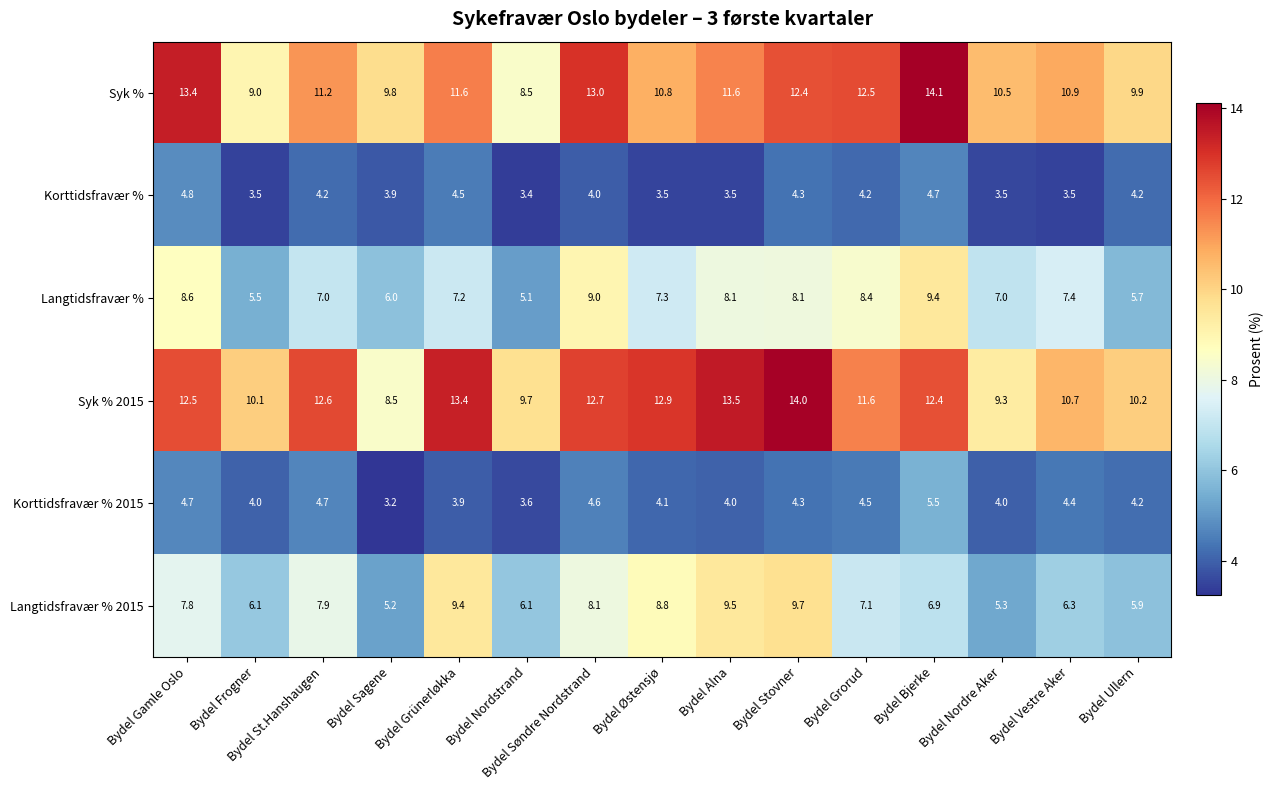

What is the spread (max minus min) of values at Bydel Gamle Oslo?

8.7